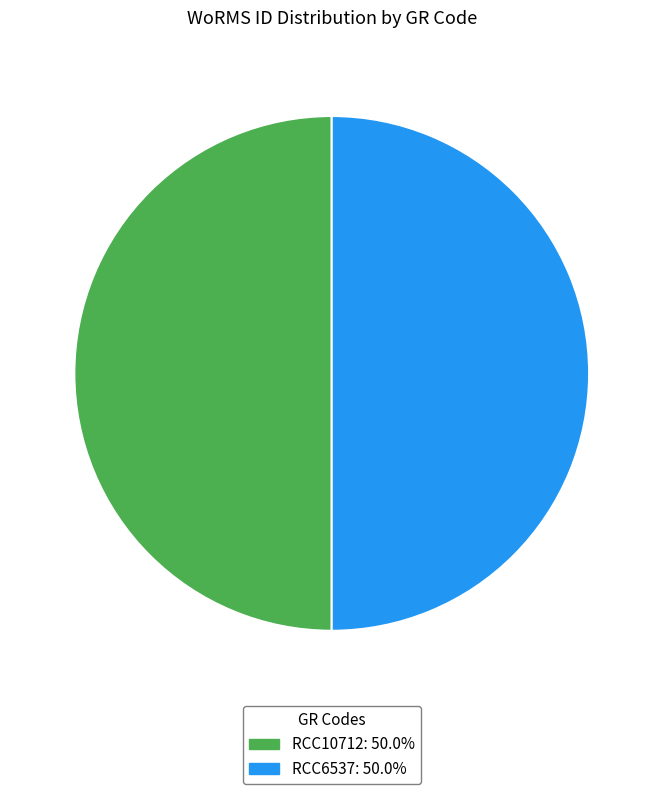

Combined, do RCC6537 and RCC10712 account for over 50%?

Yes